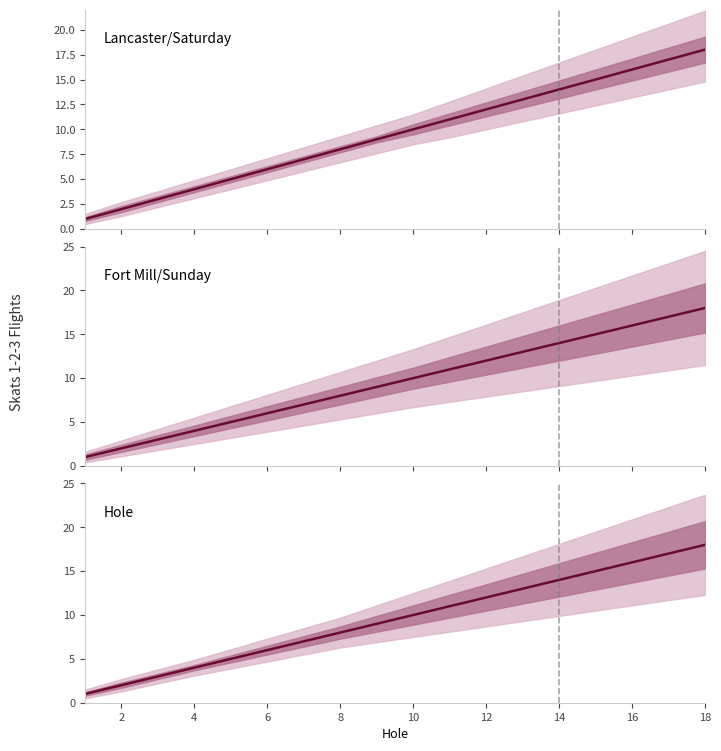

At how many categories does at least one series exceed 4?

14